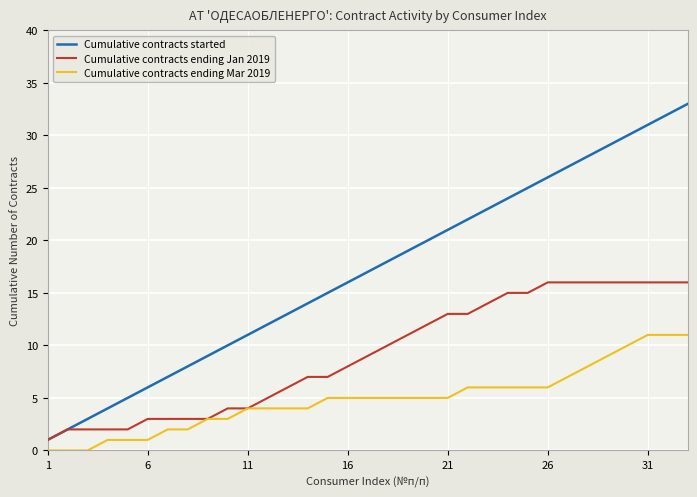

Does the chart display data point markers on the line(s)?

No